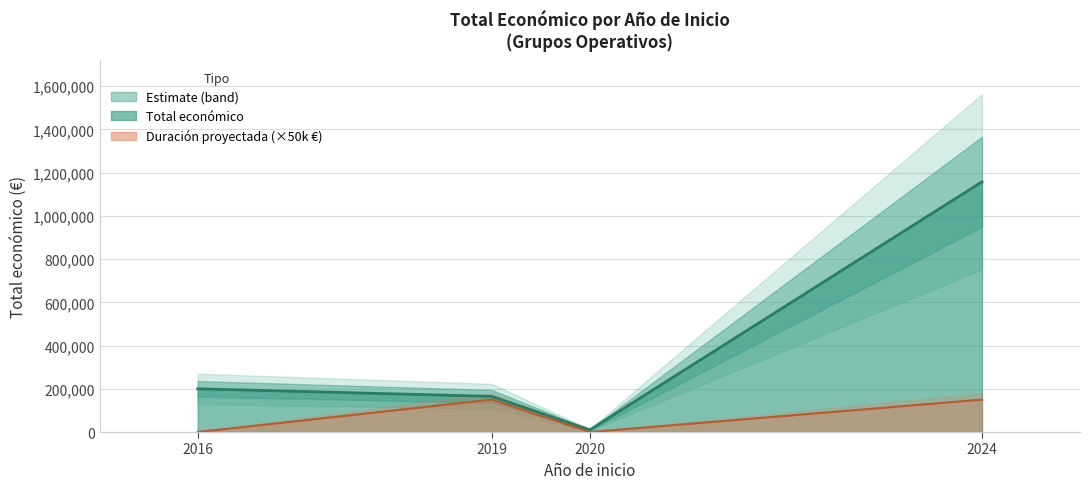

Is it true that the value at 2024 is 281674?

False